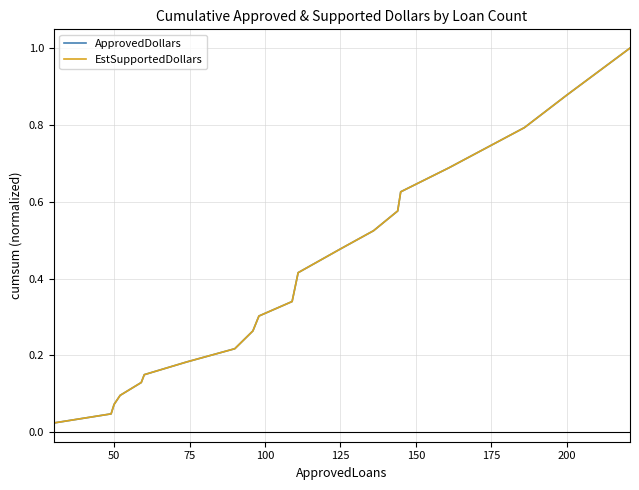

At how many categories does at least one series exceed 0?

20